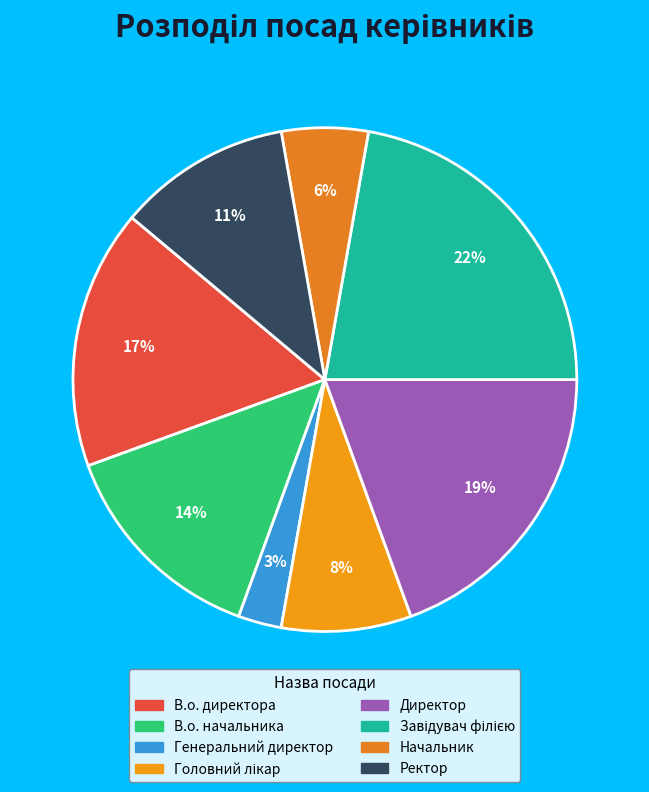

Which category has the smallest portion of the pie?

Генеральний директор